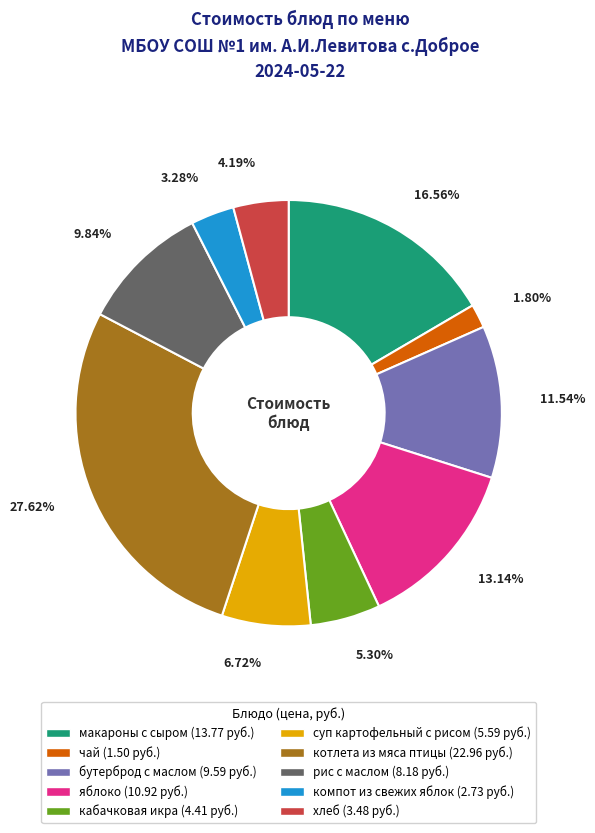

Is бутерброд с маслом the majority of the pie?

No